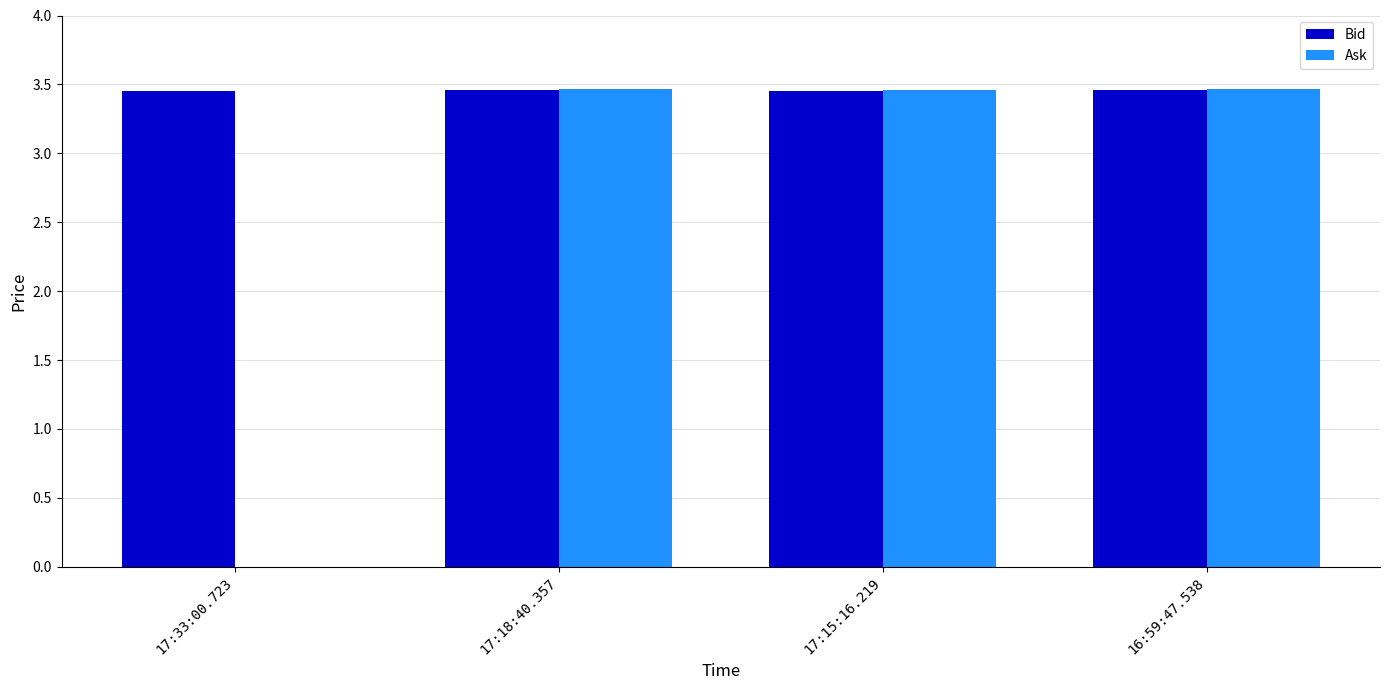

Which series changed the most between 17:33:00.723 and 17:18:40.357?

Ask